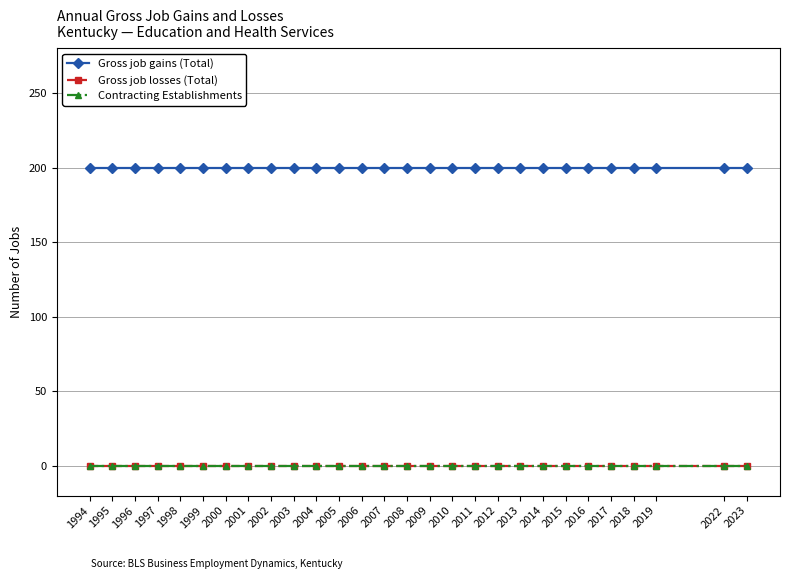

How many lines are shown in the chart?

3